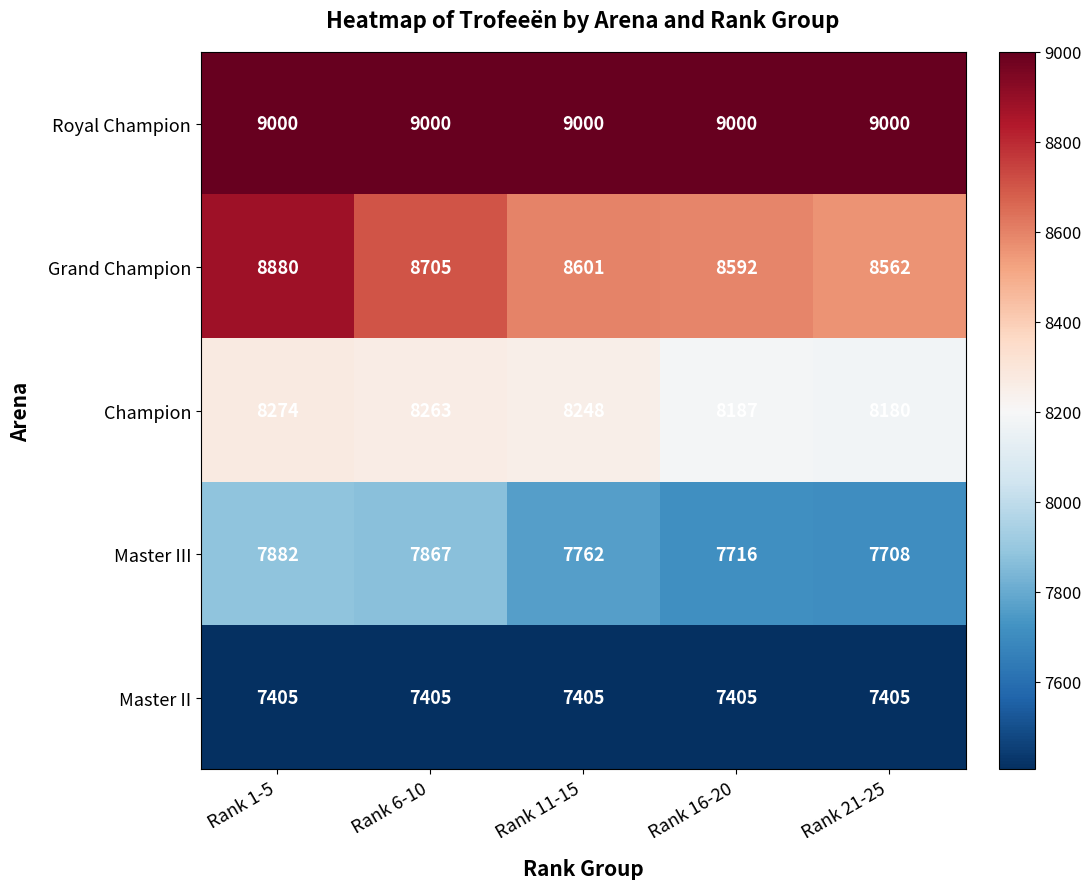

Where does the Champion series first go above 8248?

Rank 1-5